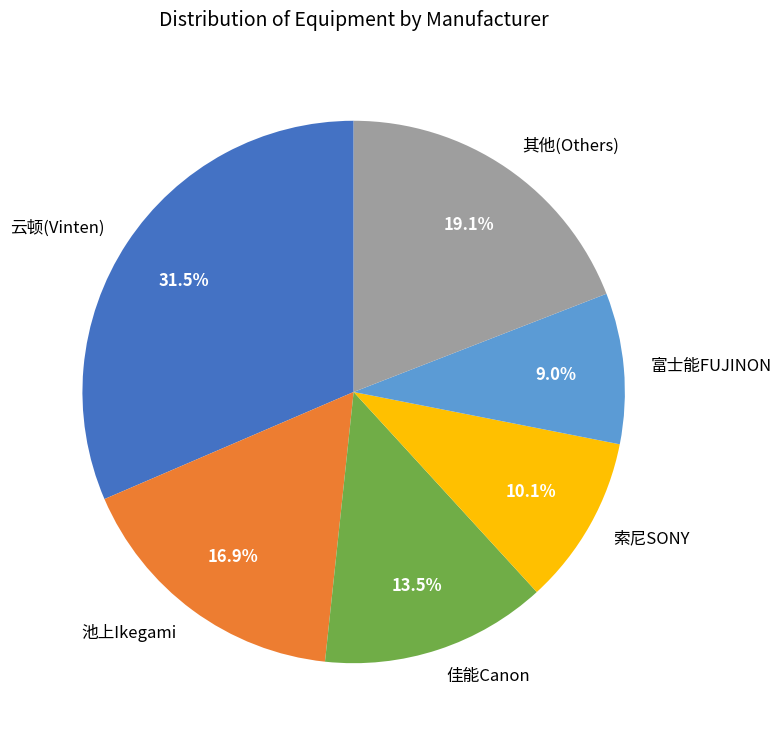

Which slice is the smallest?

富士能FUJINON